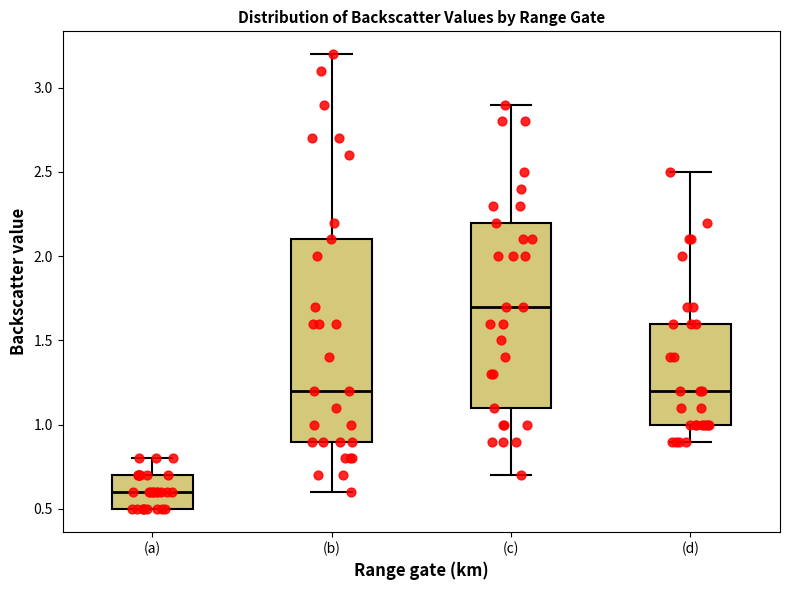

Which box is the tallest, from its lower edge to its upper edge?

(b)